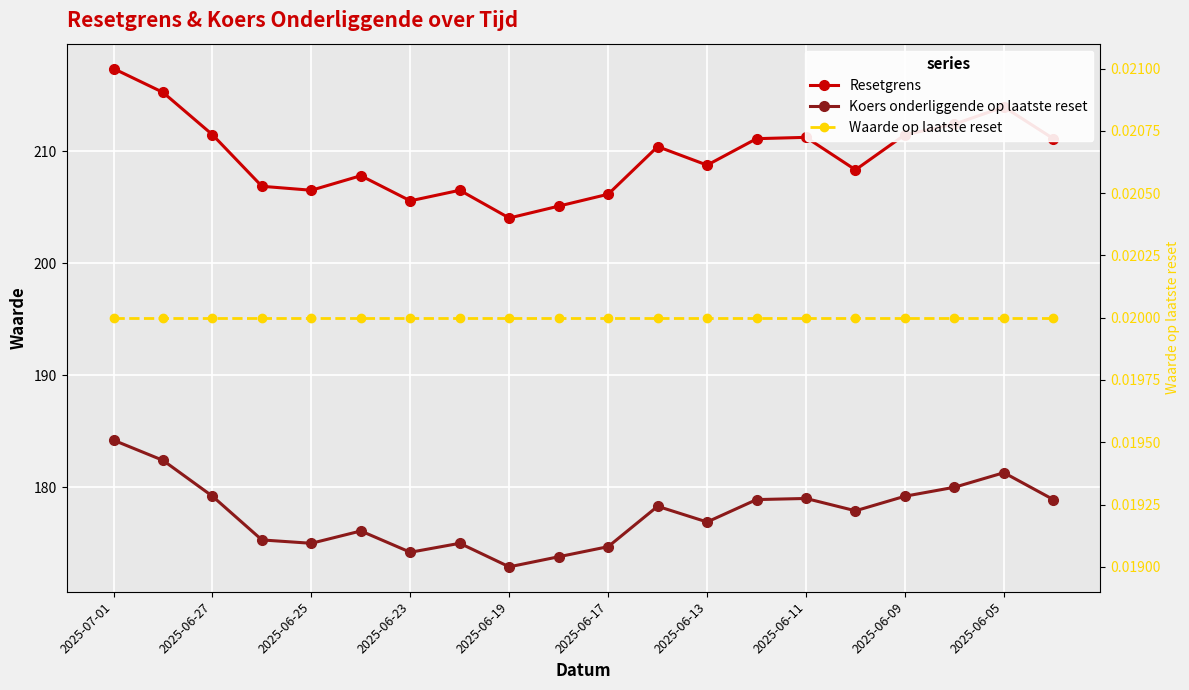

The value of Resetgrens at 2025-06-17 is 346.2. True or false?

False